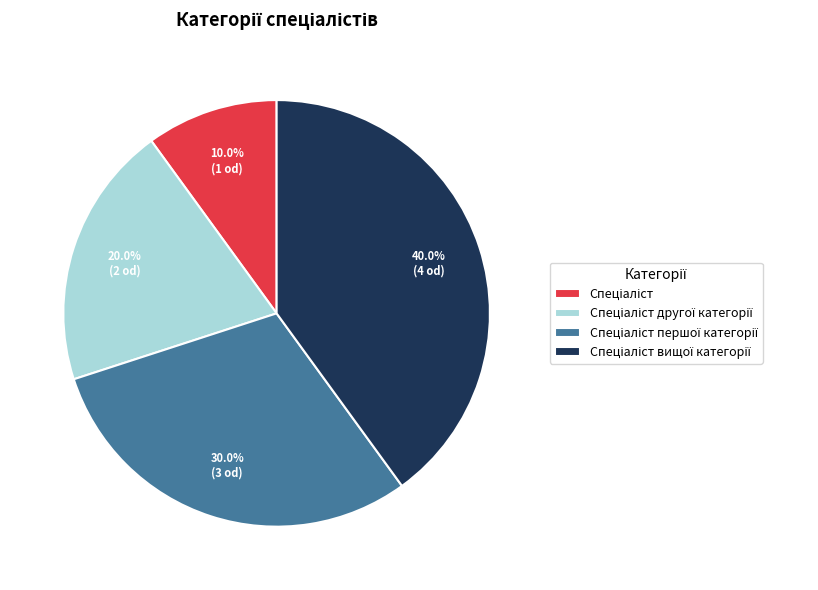

How many segments does this pie chart have?

4